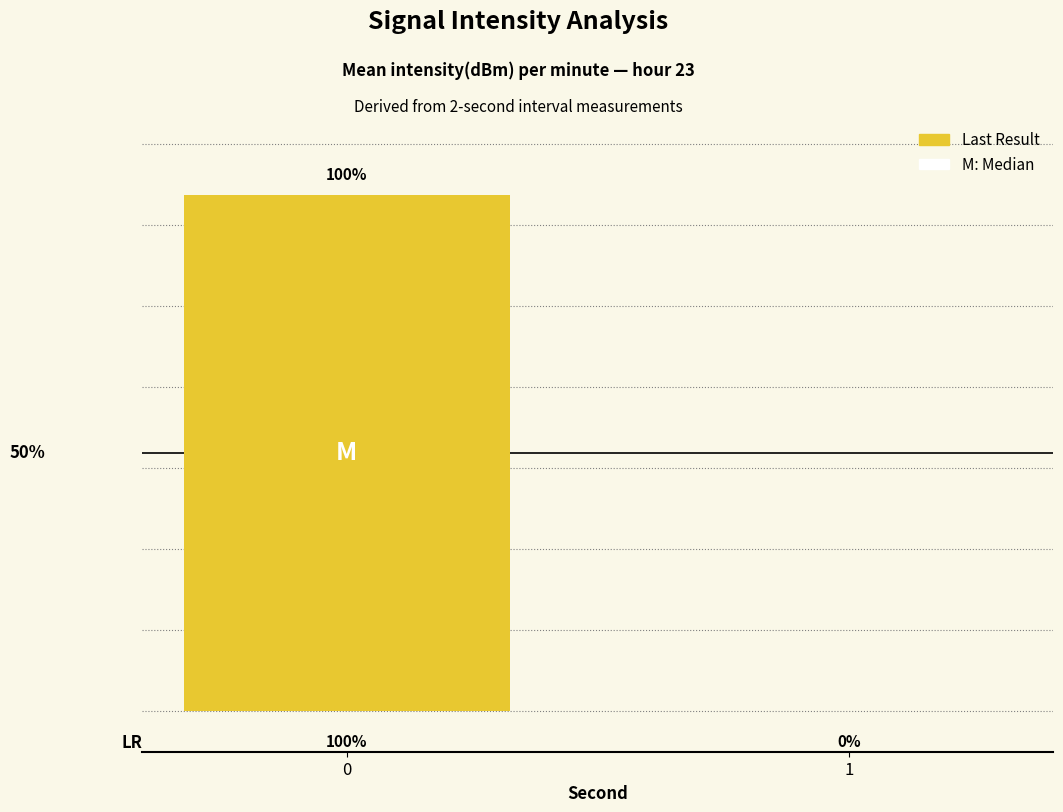

What is the difference between the maximum and minimum values?

100